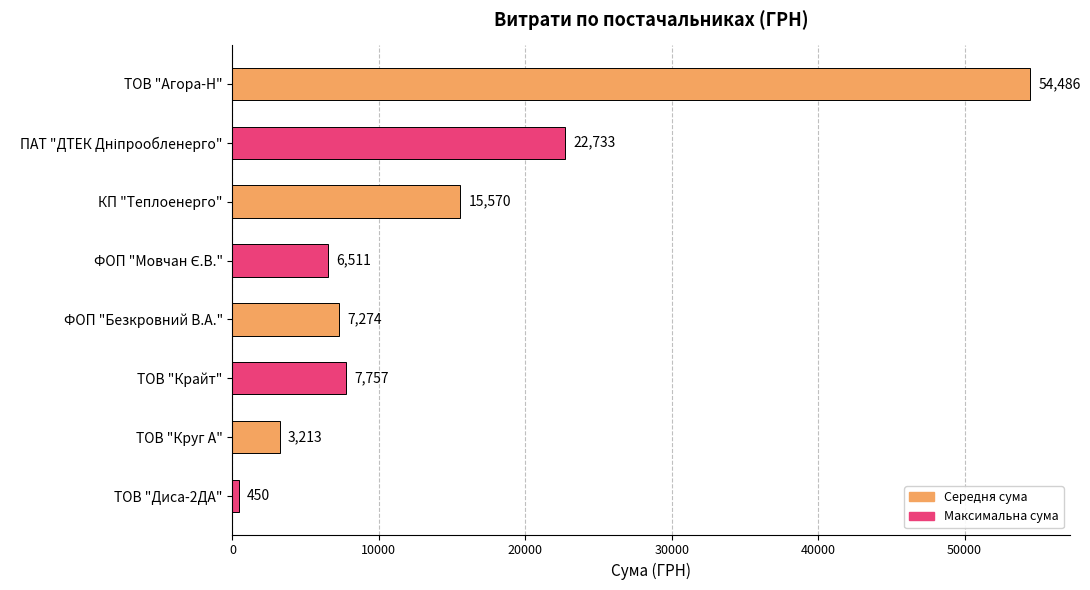

Read the value at ТОВ "Круг А".

3213.0